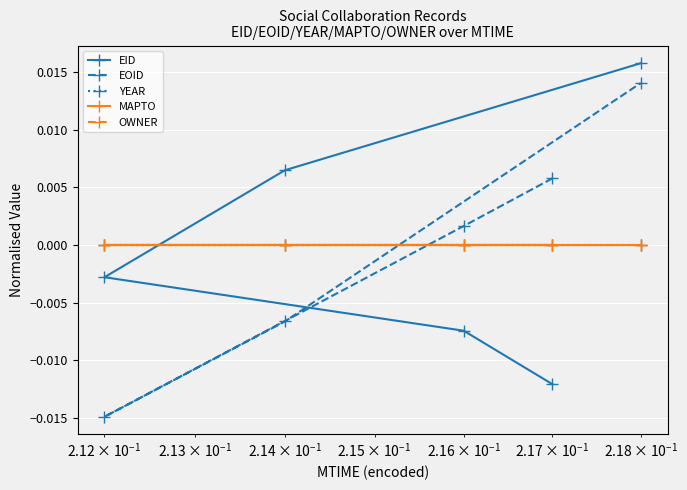

True or false: OWNER and YEAR intersect in this chart.

False